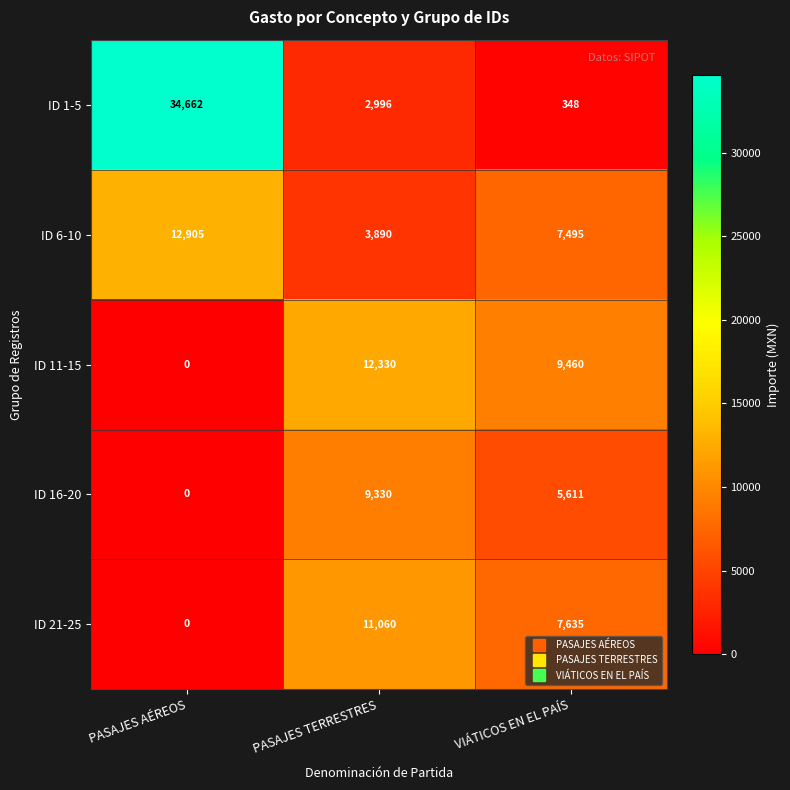

How many distinct data groups are displayed?

5